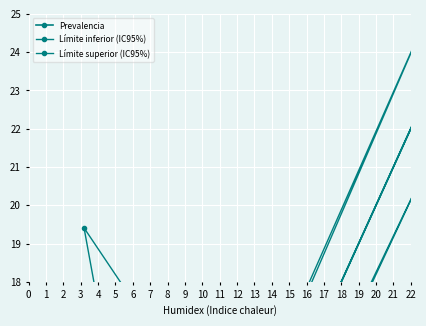

Is the value of Límite superior (IC95%) at 6 greater than the value of Prevalencia at 19?

No